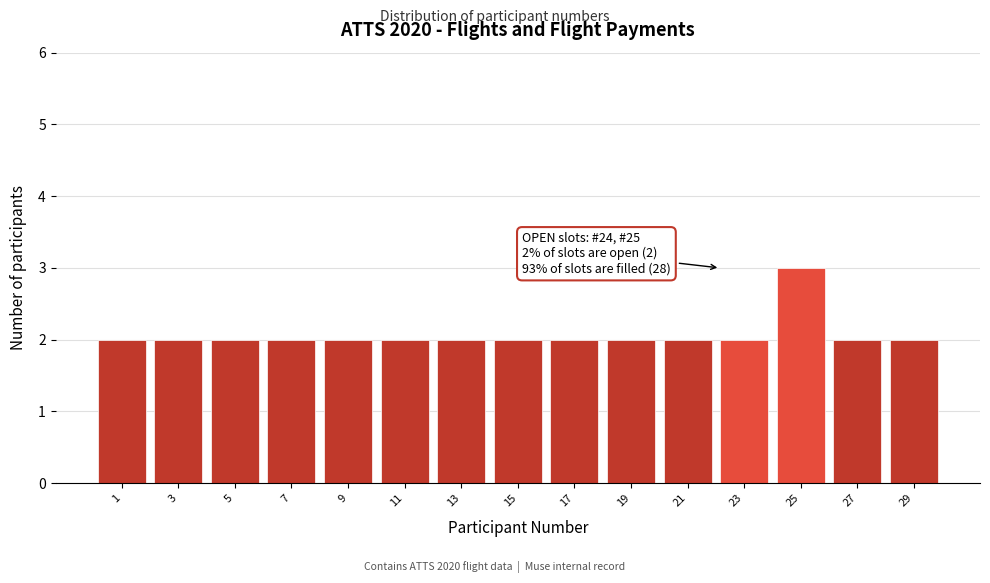

Reading right to left, list all the values displayed in this chart.

29=2	27=2	25=3	23=2	21=2	19=2	17=2	15=2	13=2	11=2	9=2	7=2	5=2	3=2	1=2